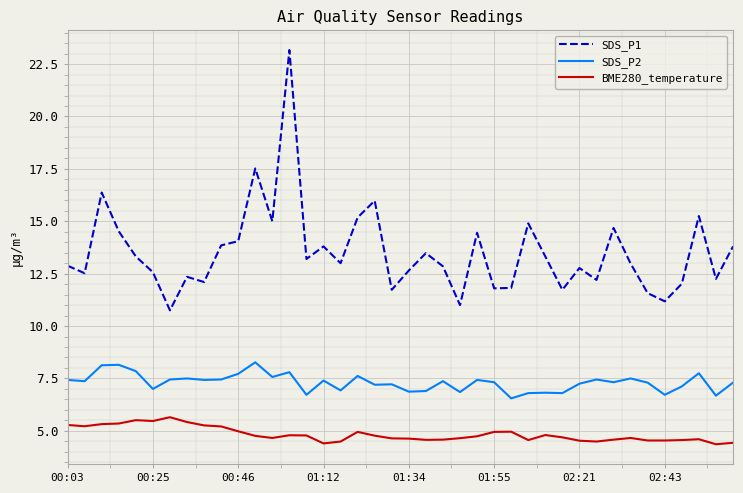

Which series has the largest total across all categories?

SDS_P1